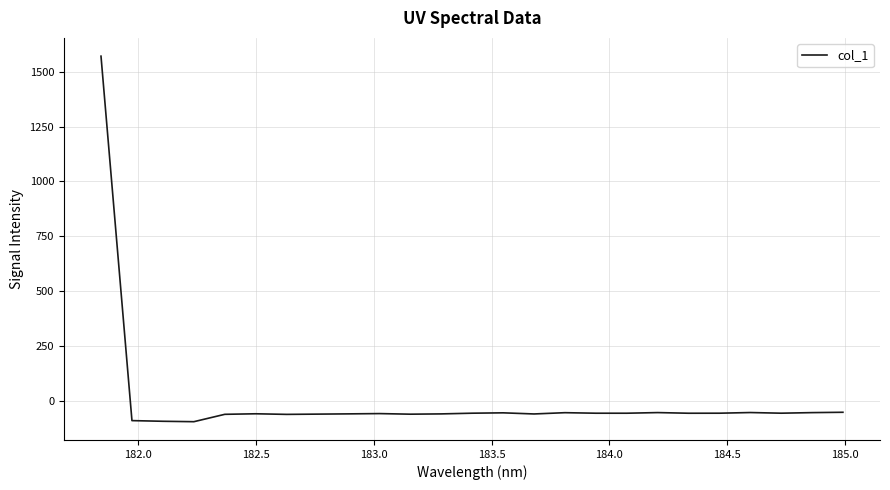

What is the maximum value shown in the chart?

1570.8